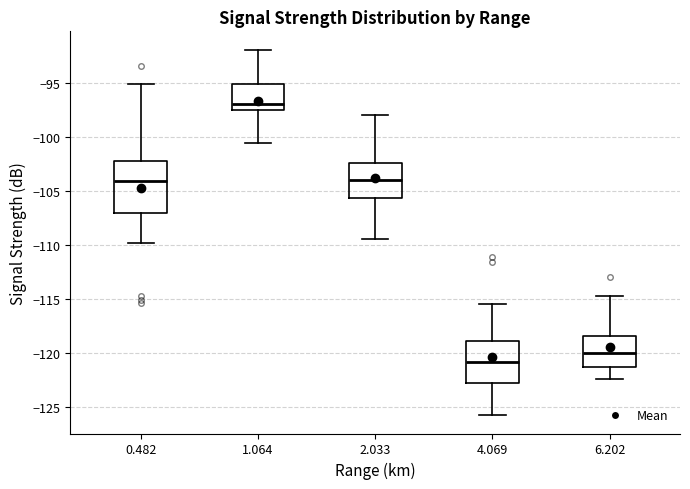

Reading left to right, read every box against the y-axis: the position of its median line, the range the box covers, and the ends of its whiskers. The values are not printed on the chart, so give them approximately, as read against the axis.

0.482: median -104.0, box -107.0 to -102.0, whiskers -110.0 to -95.0
1.064: median -97.0, box -97.5 to -95.0, whiskers -100.5 to -92.0
2.033: median -104.0, box -105.5 to -102.5, whiskers -109.5 to -98.0
4.069: median -121.0, box -123.0 to -119.0, whiskers -126.0 to -115.5
6.202: median -120.0, box -121.5 to -118.5, whiskers -122.5 to -114.5